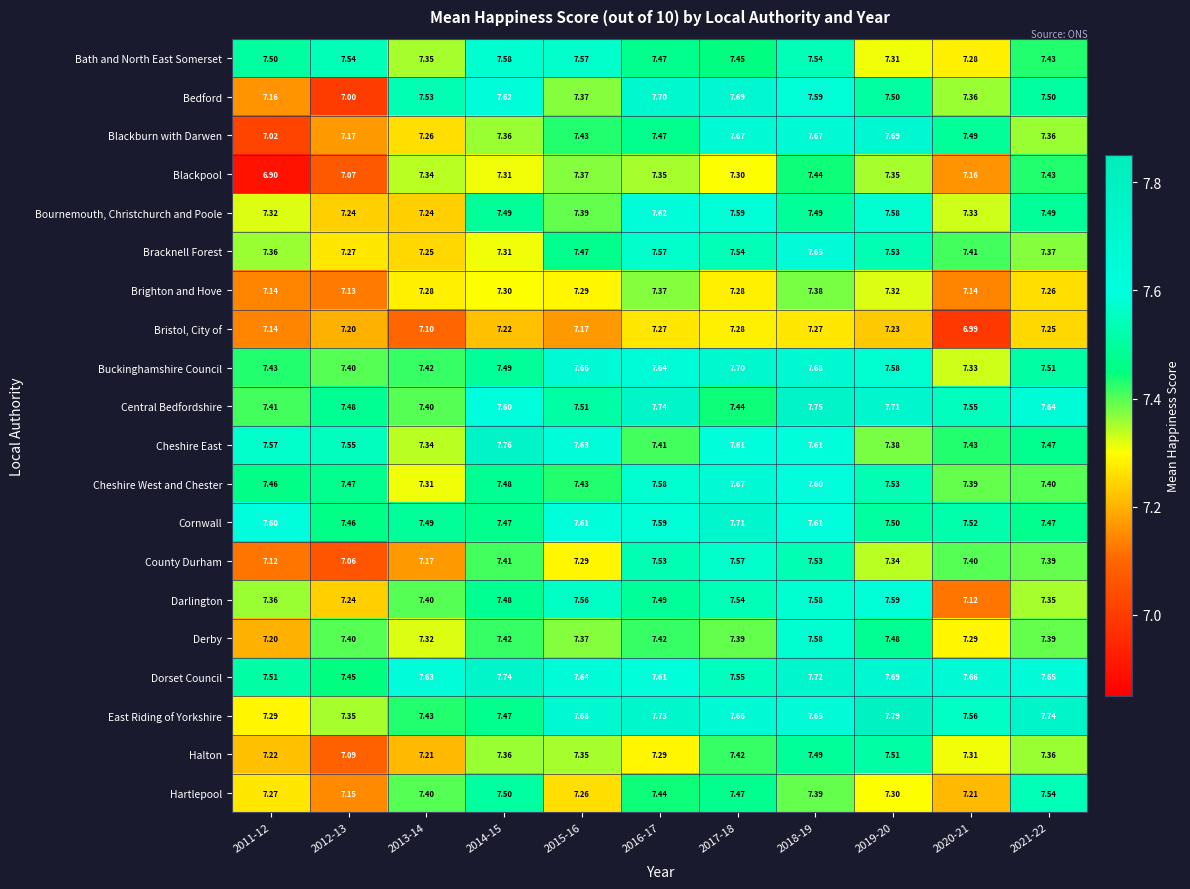

Which series changed the most between 2014-15 and 2015-16?

Bedford